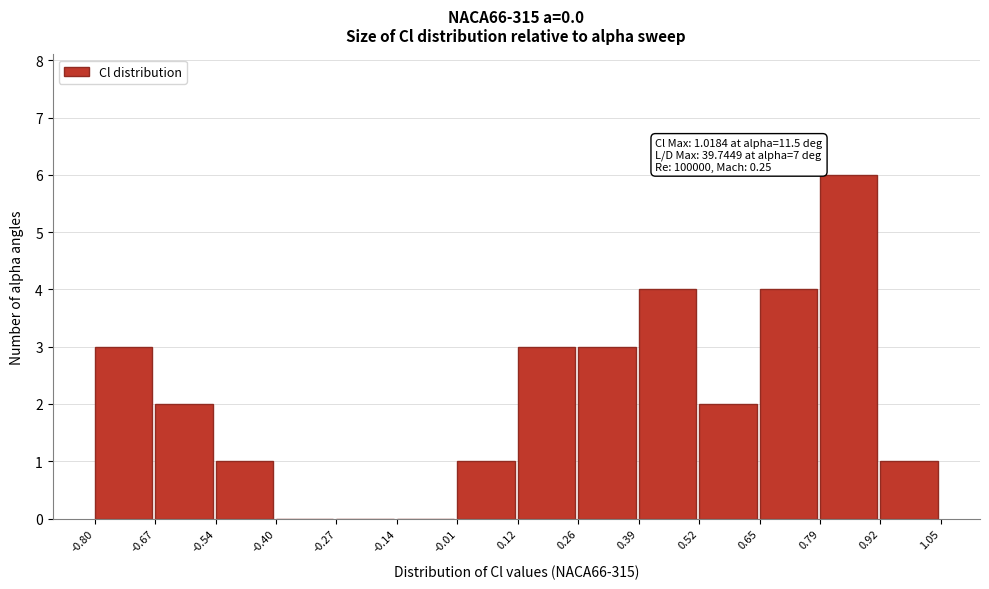

Over which range of the x-axis is the bar tallest?

0.79 to 0.92